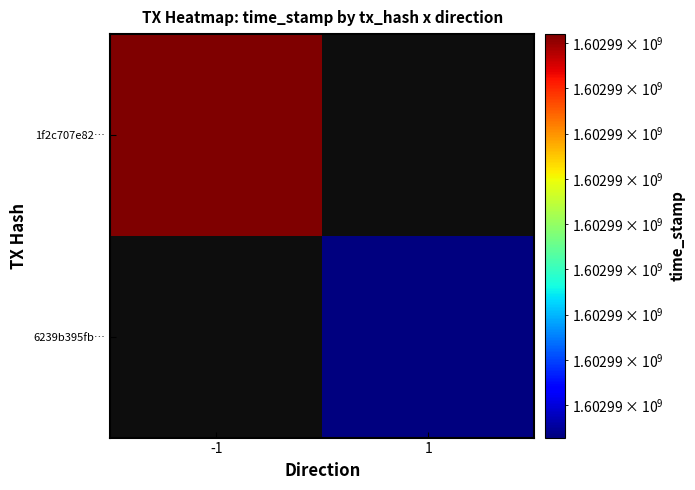

Is the value of 6239b395fbd4cb0578c55ea9166a8de779c21ac at 1 greater than the value of 1f2c707e829ac9e814f53be3e7dc40effcc8c3c at 1?

Yes